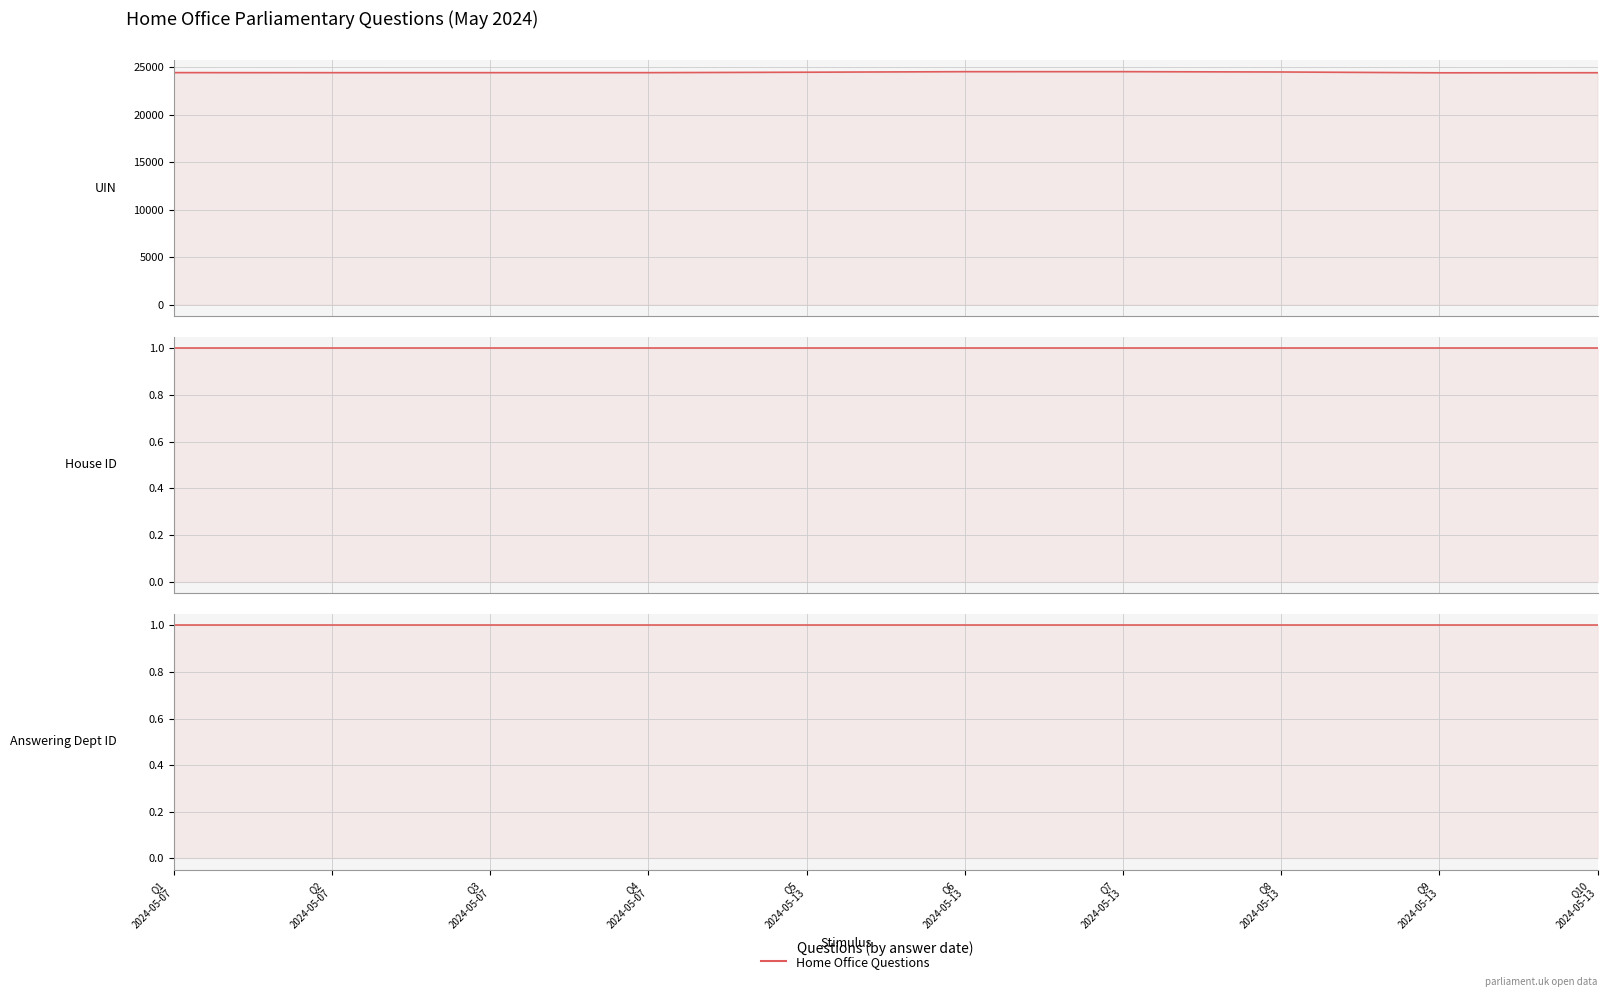

What is the label of the 9th point from the left?

Q9
2024-05-13